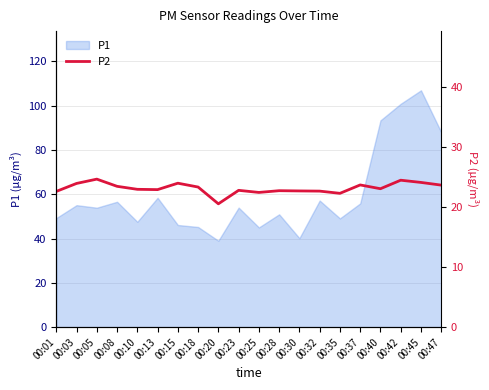

The chart shows a value of 23.1 at 00:40. True or false?

True